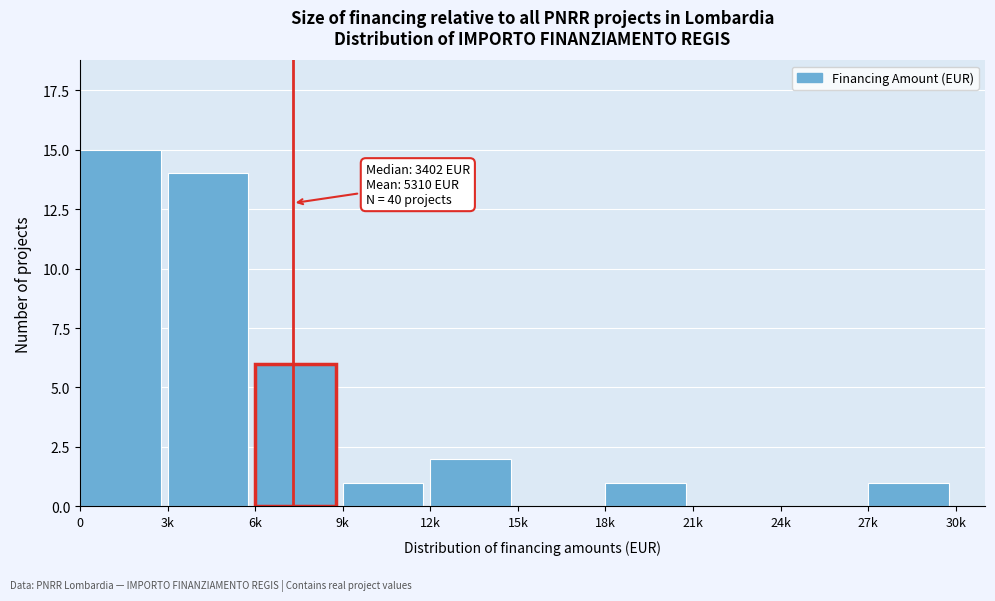

Reading left to right, extract all data points from this chart.

0=15	3k=14	6k=6	9k=1	12k=2	15k=0	18k=1	21k=0	24k=0	27k=1